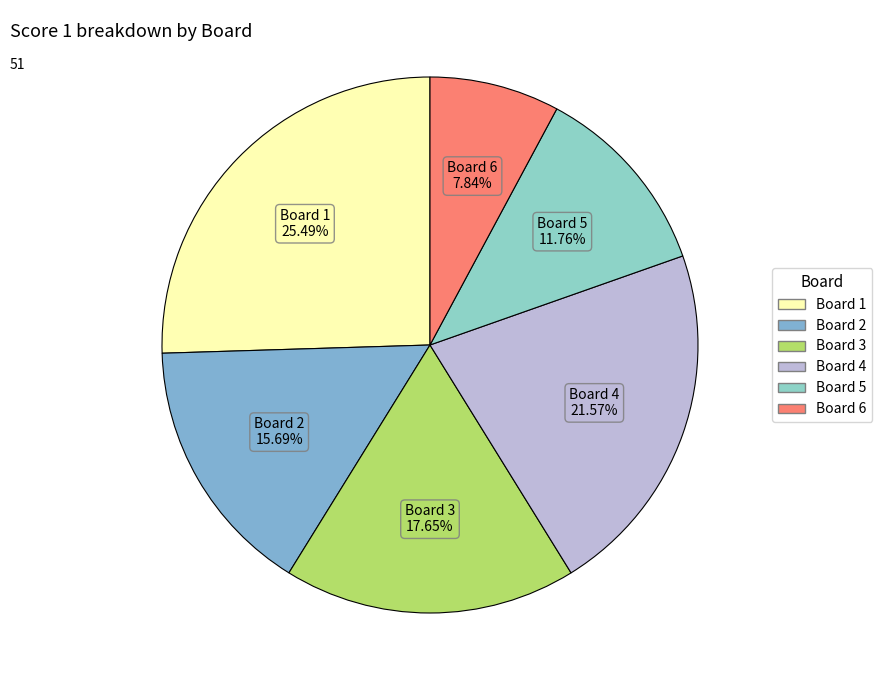

What is the smallest slice in the pie chart?

6